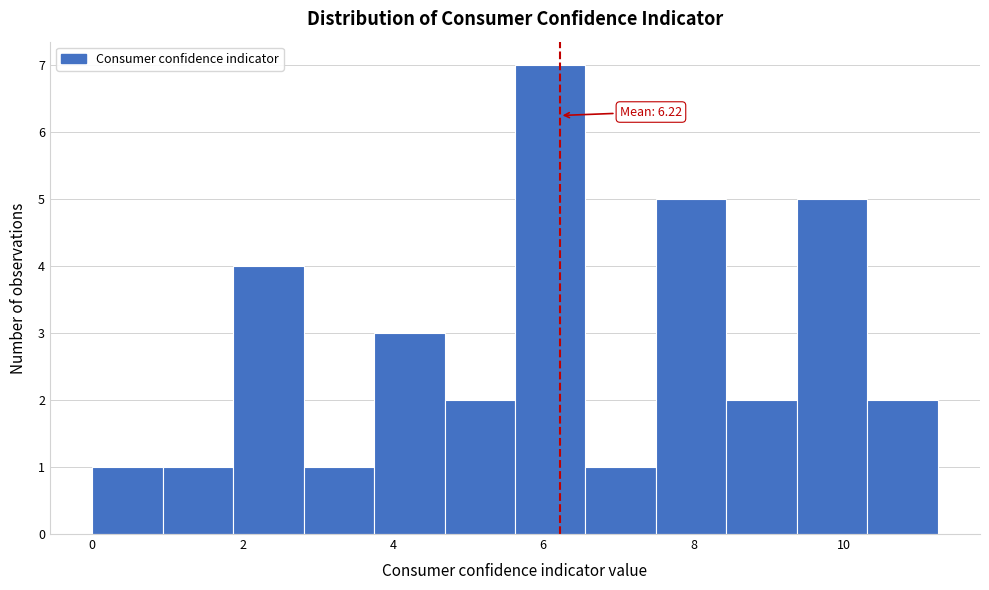

Which range on the x-axis has the tallest bar?

5.6 to 6.6